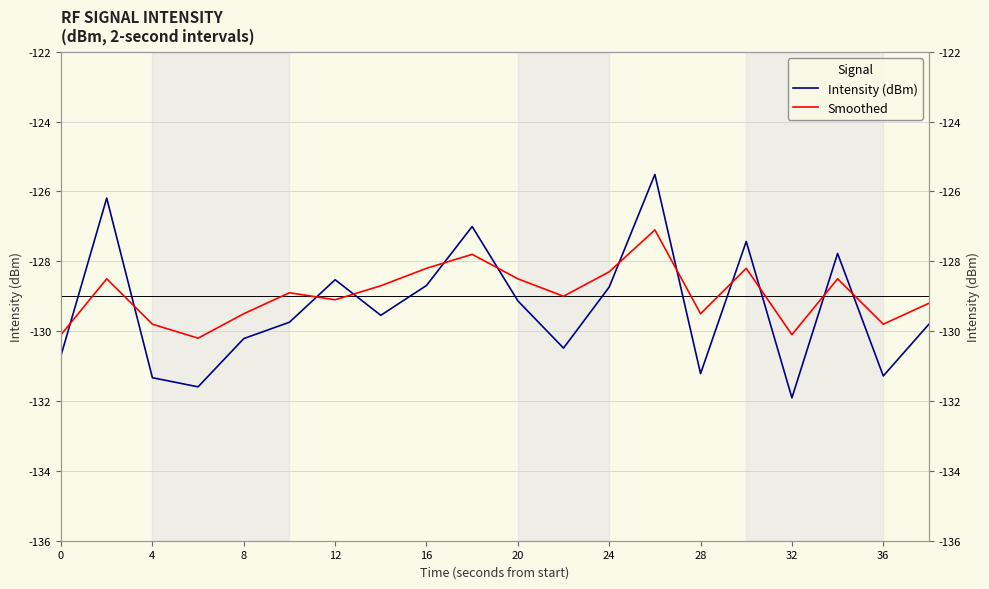

How many intersections are there between Smoothed and Intensity (dBm)?

12